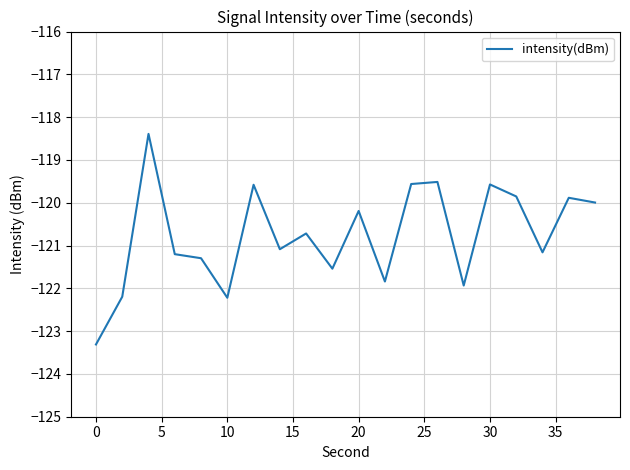

What is the difference between the maximum and minimum values?

4.9